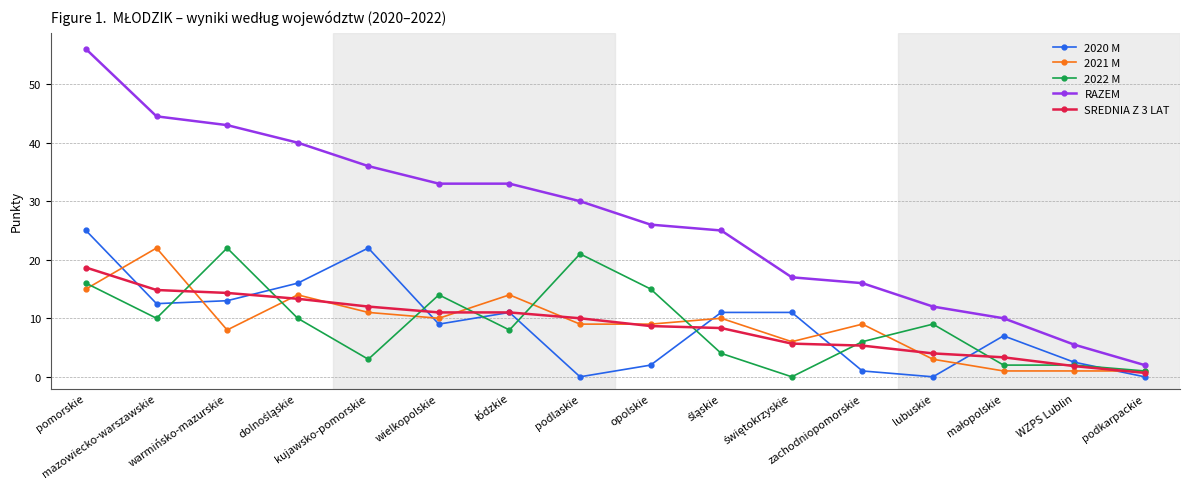

Which series has the widest spread of values?

RAZEM